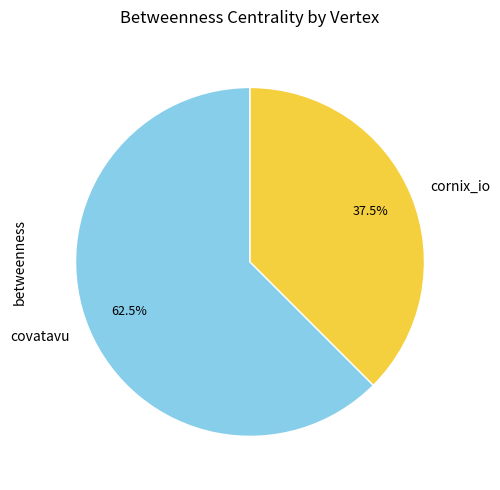

What percentage is NOT represented by cornix_io?

62.5%